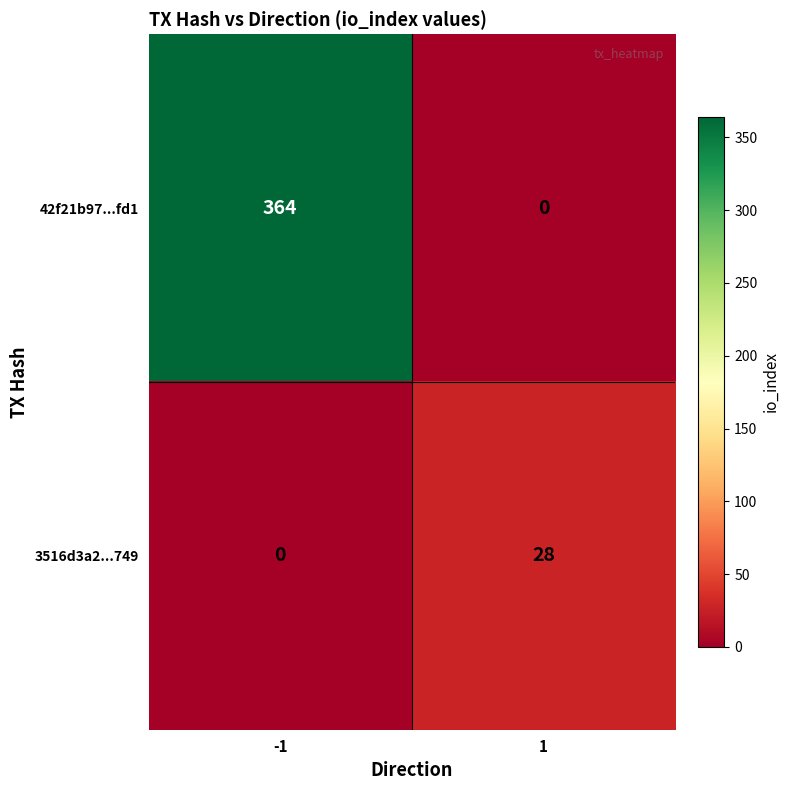

Rank the series by their maximum value, from highest to lowest.

42f21b97...fd1, 3516d3a2...749